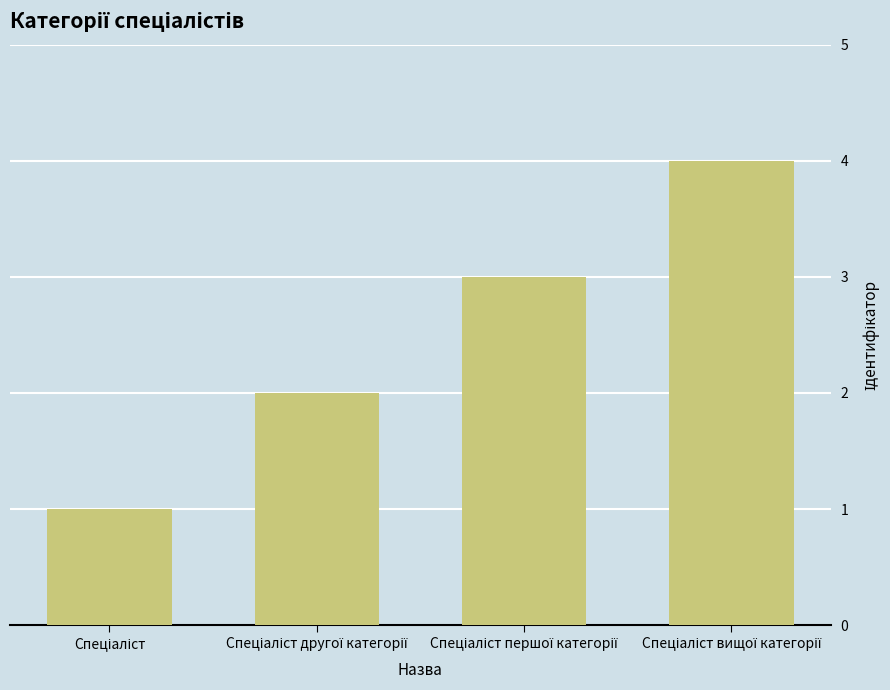

What is the difference between the maximum and minimum values?

3